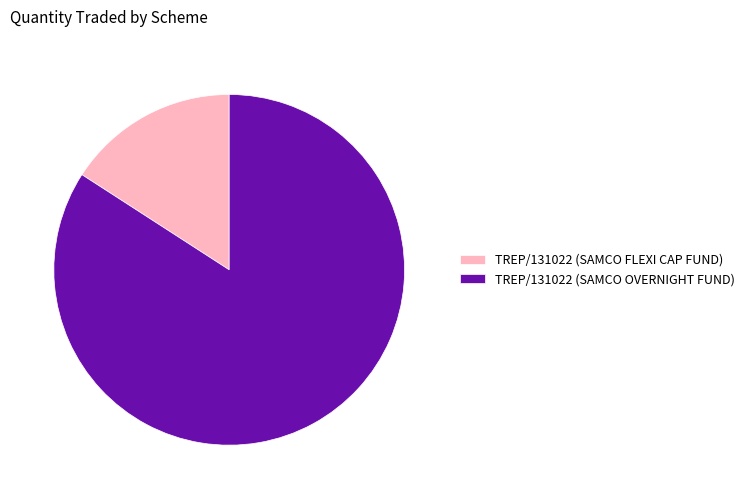

Is the sum of TREP/131022 (SAMCO FLEXI CAP FUND) and TREP/131022 (SAMCO OVERNIGHT FUND) greater than half?

Yes